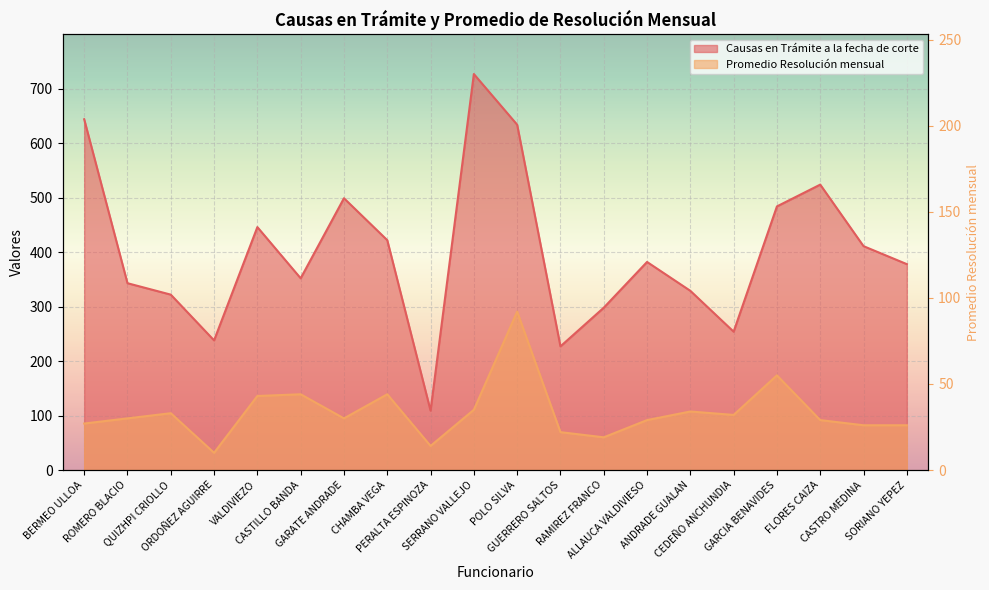

True or false: Causas en Trámite a la fecha de corte and Promedio Resolución mensual intersect in this chart.

False